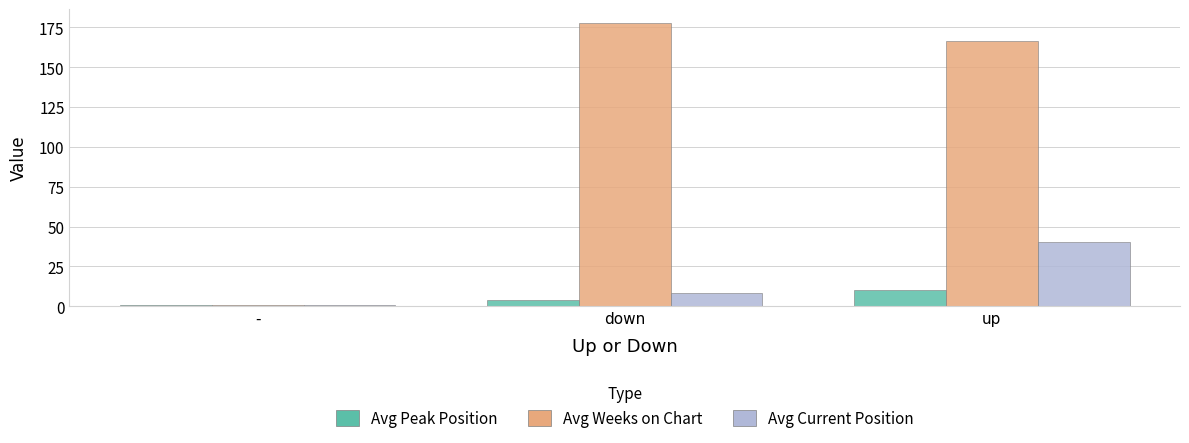

What is the label of the 2nd bar from the right?

down